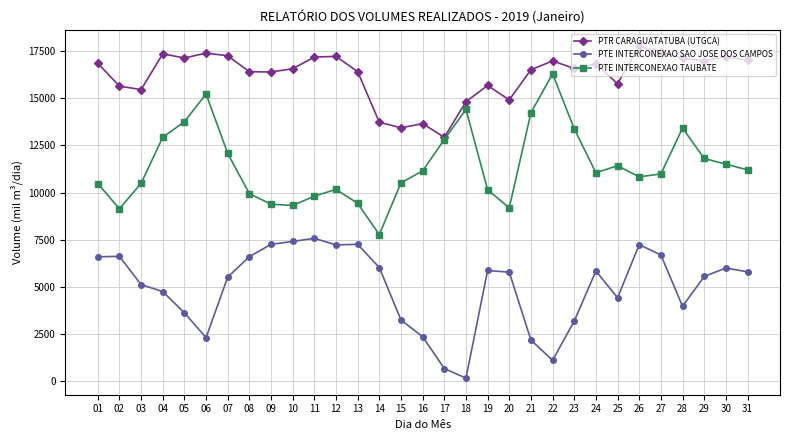

At how many categories does at least one series exceed 12210?

31